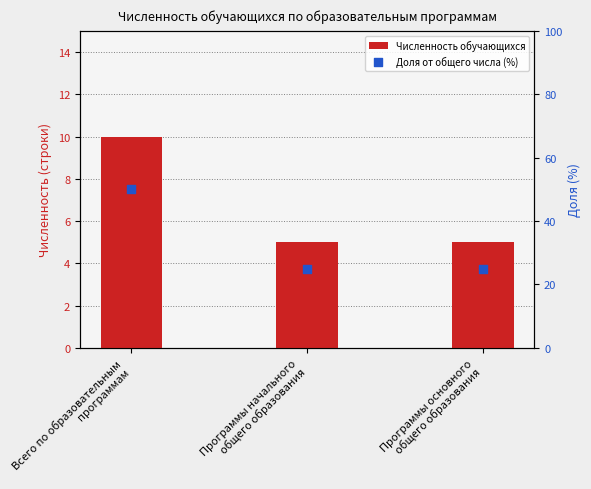

At which category is the sum across all series the highest?

Всего по образовательным
программам